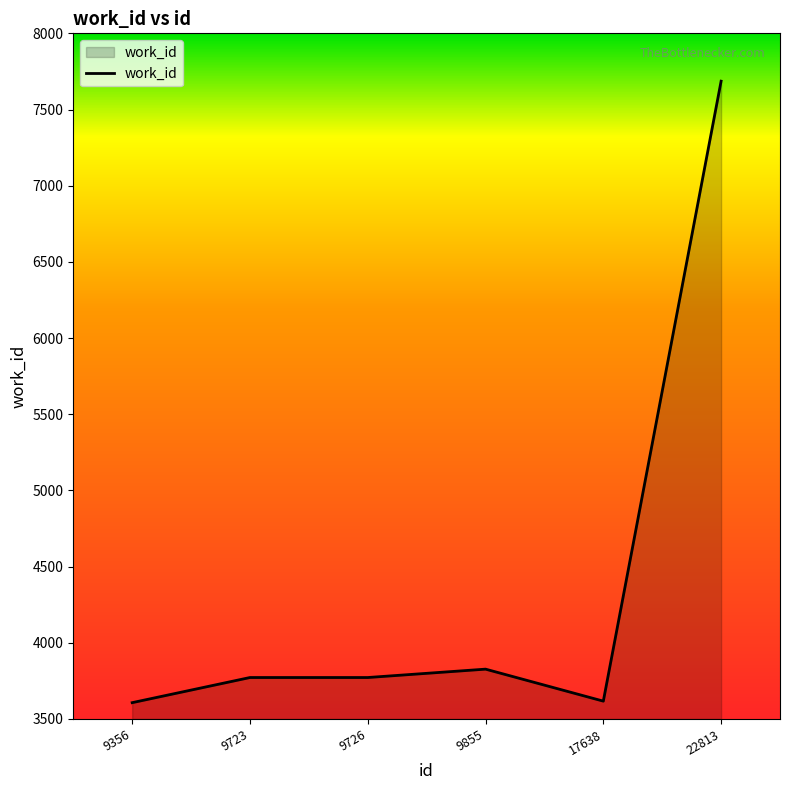

The chart shows a value of 925 at 17638. True or false?

False